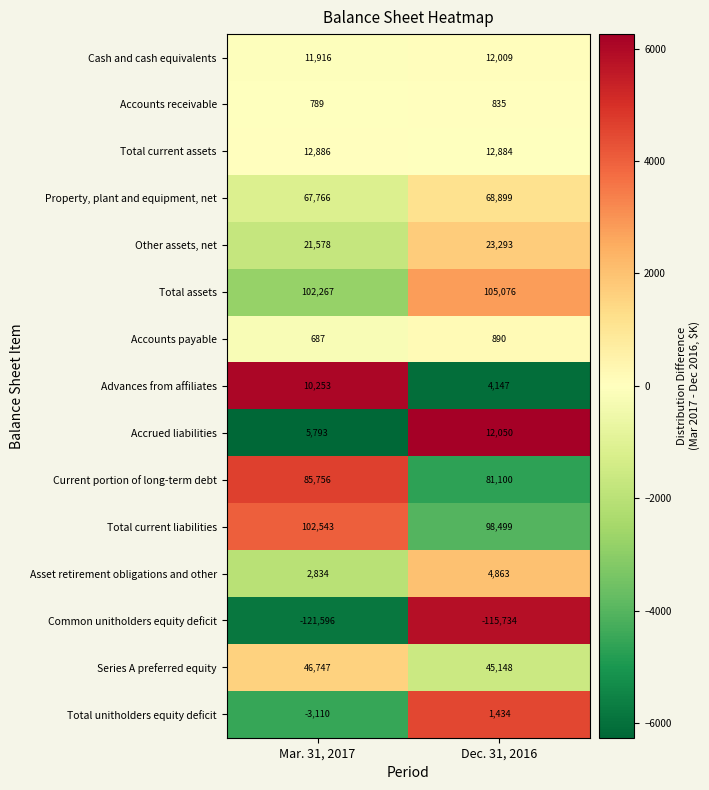

Reading right to left, transcribe all the data shown in this chart.

Cash and cash equivalents: Dec. 31, 2016=12009	Mar. 31, 2017=11916
Accounts receivable: Dec. 31, 2016=835	Mar. 31, 2017=789
Total current assets: Dec. 31, 2016=12884	Mar. 31, 2017=12886
Property, plant and equipment, net: Dec. 31, 2016=68899	Mar. 31, 2017=67766
Other assets, net: Dec. 31, 2016=23293	Mar. 31, 2017=21578
Total assets: Dec. 31, 2016=105076	Mar. 31, 2017=102267
Accounts payable: Dec. 31, 2016=890	Mar. 31, 2017=687
Advances from affiliates: Dec. 31, 2016=4147	Mar. 31, 2017=10253
Accrued liabilities: Dec. 31, 2016=12050	Mar. 31, 2017=5793
Current portion of long-term debt: Dec. 31, 2016=81100	Mar. 31, 2017=85756
Total current liabilities: Dec. 31, 2016=98499	Mar. 31, 2017=102543
Asset retirement obligations and other: Dec. 31, 2016=4863	Mar. 31, 2017=2834
Common unitholders equity deficit: Dec. 31, 2016=-115734	Mar. 31, 2017=-121596
Series A preferred equity: Dec. 31, 2016=45148	Mar. 31, 2017=46747
Total unitholders equity deficit: Dec. 31, 2016=1434	Mar. 31, 2017=-3110